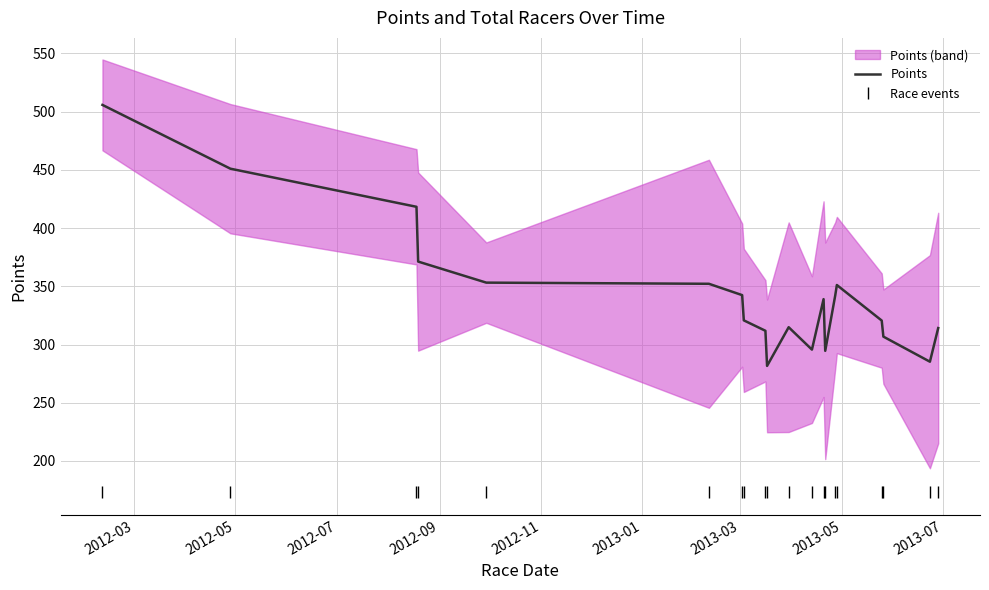

True or false: Points has more than 2 points higher than both neighbors.

True